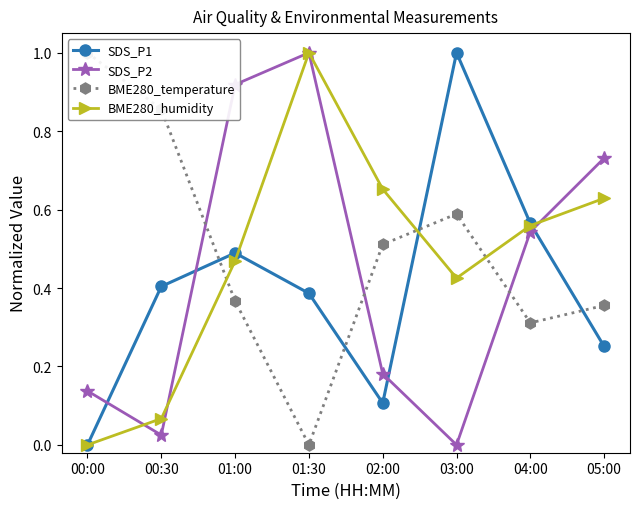

What is the value of the BME280_temperature point at the 5th from the left?

0.5